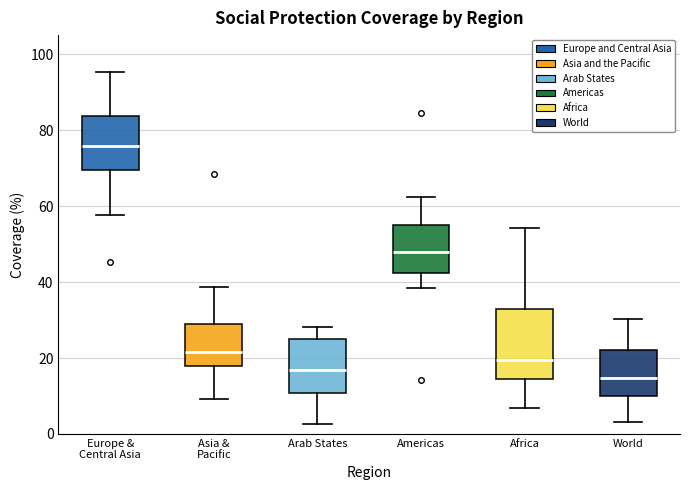

Reading left to right, transcribe this box plot: for each box, give where its median line is, the range the box spans, and where its two whiskers end, as read against the y-axis. The values are not printed on the chart, so give them approximately, as read against the axis.

Europe & Central Asia: median 76, box 70 to 84, whiskers 58 to 96
Asia & Pacific: median 22, box 18 to 30, whiskers 10 to 38
Arab States: median 16, box 10 to 24, whiskers 2 to 28
Americas: median 48, box 42 to 56, whiskers 38 to 62
Africa: median 20, box 14 to 32, whiskers 6 to 54
World: median 14, box 10 to 22, whiskers 4 to 30